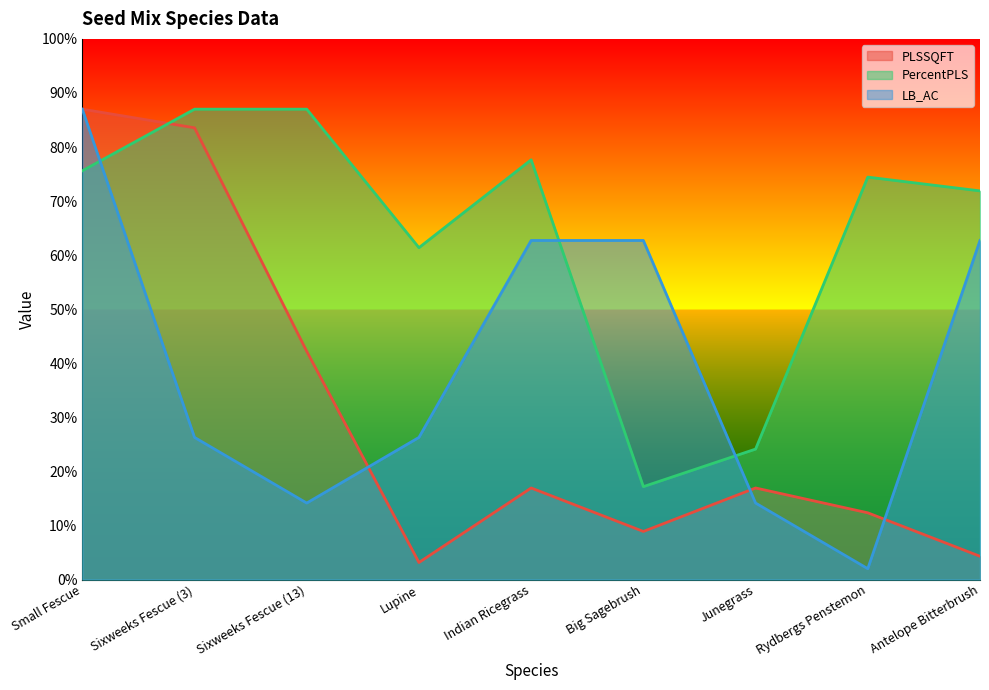

Is it true that LB_AC equals 62.7 at Big Sagebrush?

True